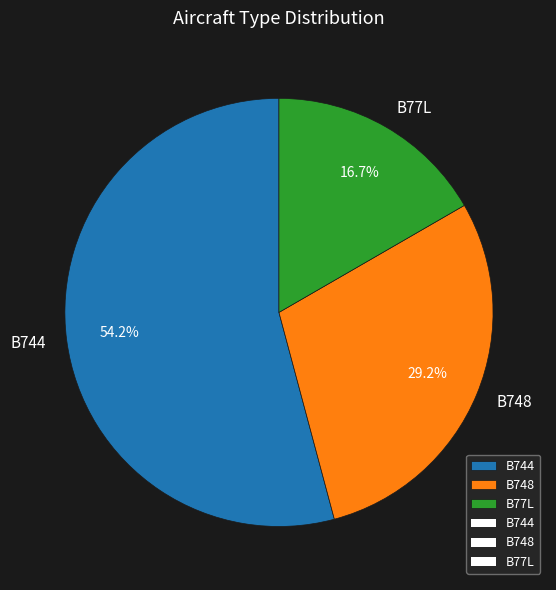

Between B77L and B744, which is larger?

B744